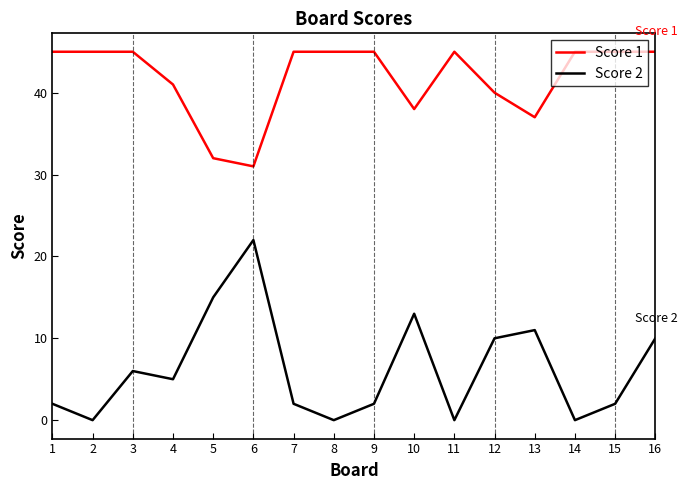

What is the difference between the highest and lowest values at 8?

45